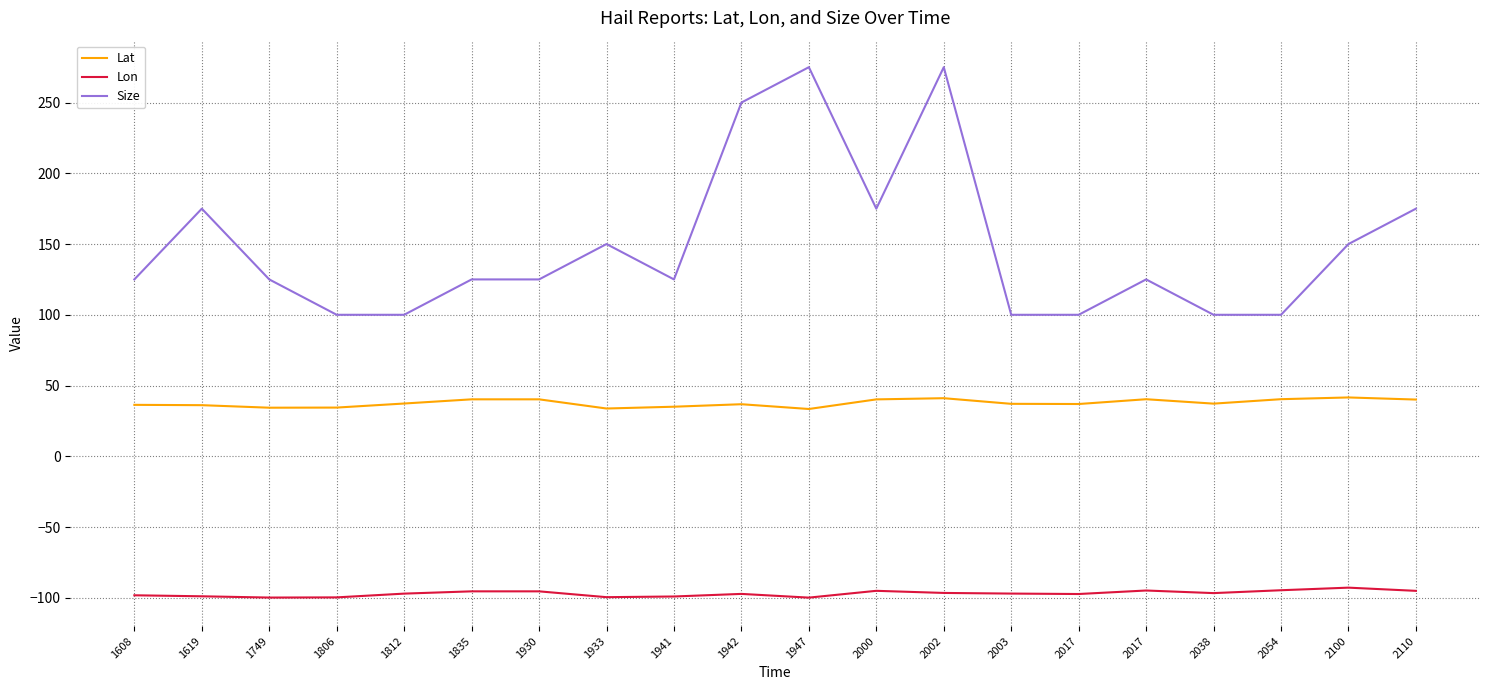

At 2017, list the series in order from smallest to largest.

Lon, Lat, Size